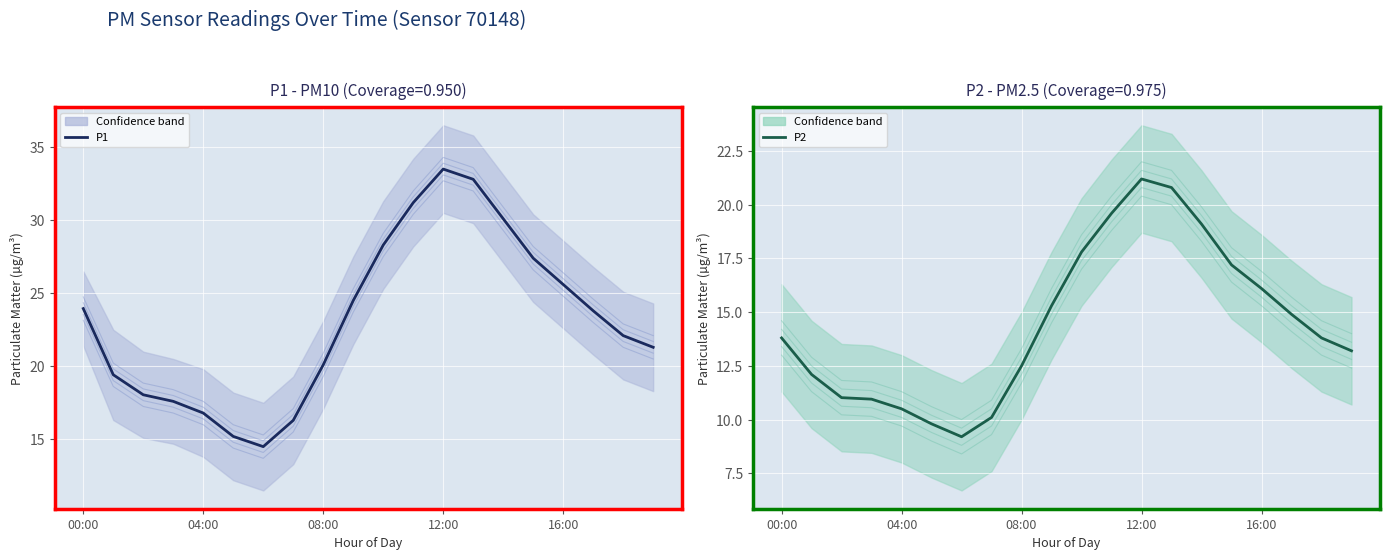

What is the spread (max minus min) of values at 19?

8.1